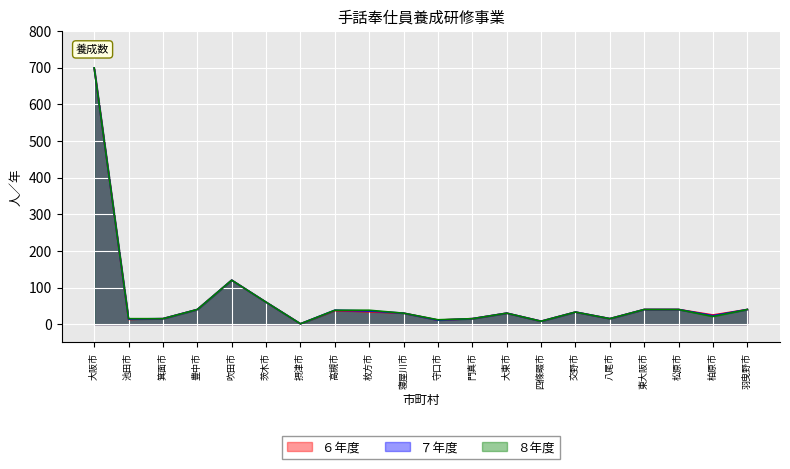

Reading left to right, extract all data points from this chart.

６年度: 699	13	15	40	120	60	1	37	34	30	11	15	30	8	33	15	40	40	25	40
７年度: 699	14	15	40	120	60	1	38	36	30	11	15	30	8	33	15	40	40	23	40
８年度: 699	15	15	40	120	60	1	38	38	30	12	15	30	8	33	15	40	40	21	40